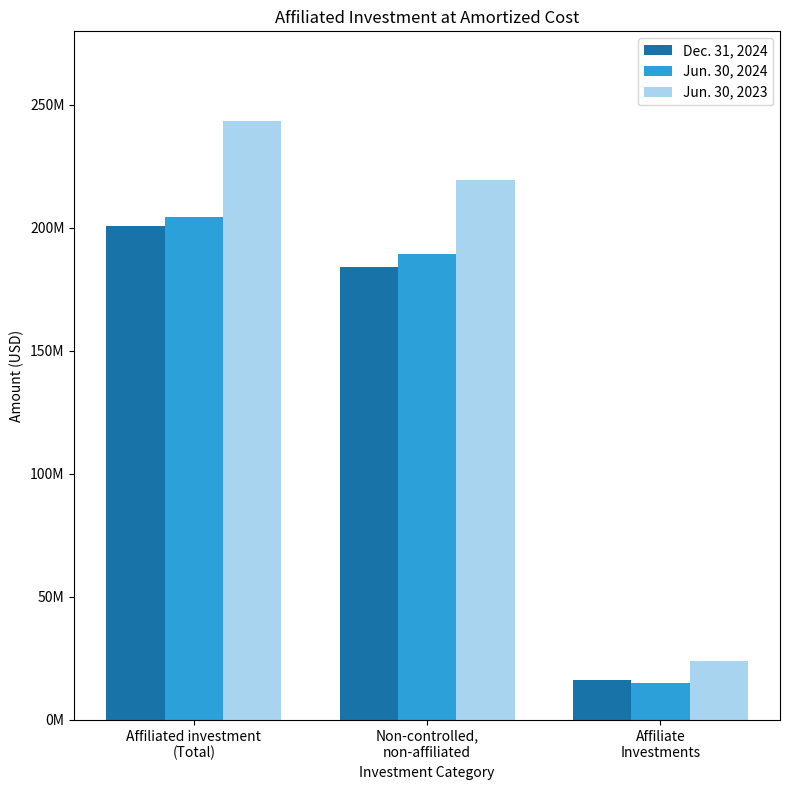

Rank the series at Non-controlled,
non-affiliated from highest to lowest value.

Jun. 30, 2023, Jun. 30, 2024, Dec. 31, 2024